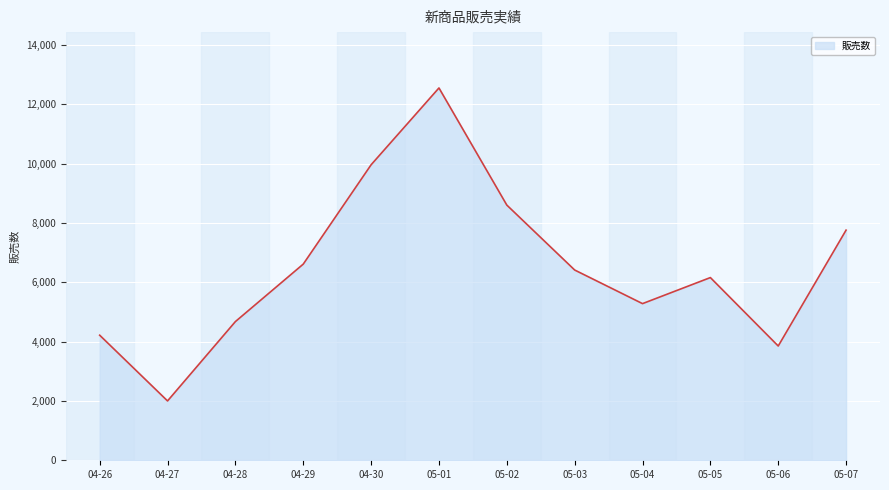

How many categories are shown in the chart?

12